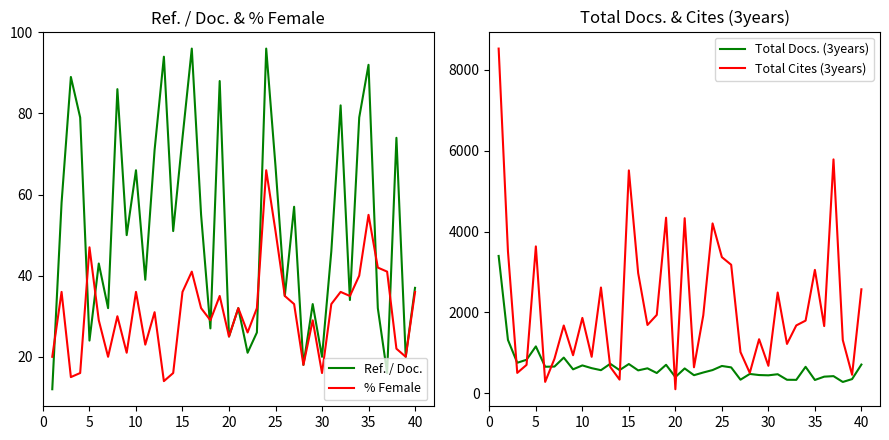

What is the difference between the second highest and minimum values in the Total Docs. (3years) series?

1039